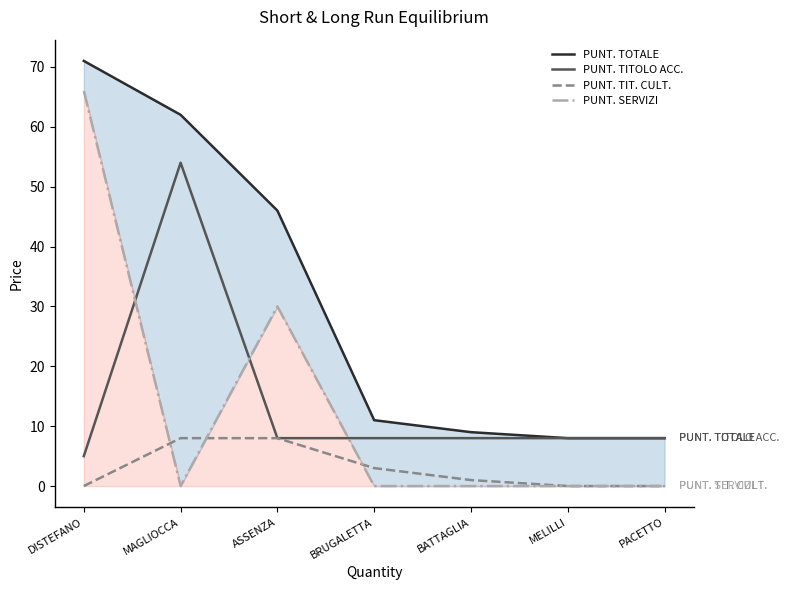

The PUNT. TOTALE series shows 46 at ASSENZA. True or false?

True